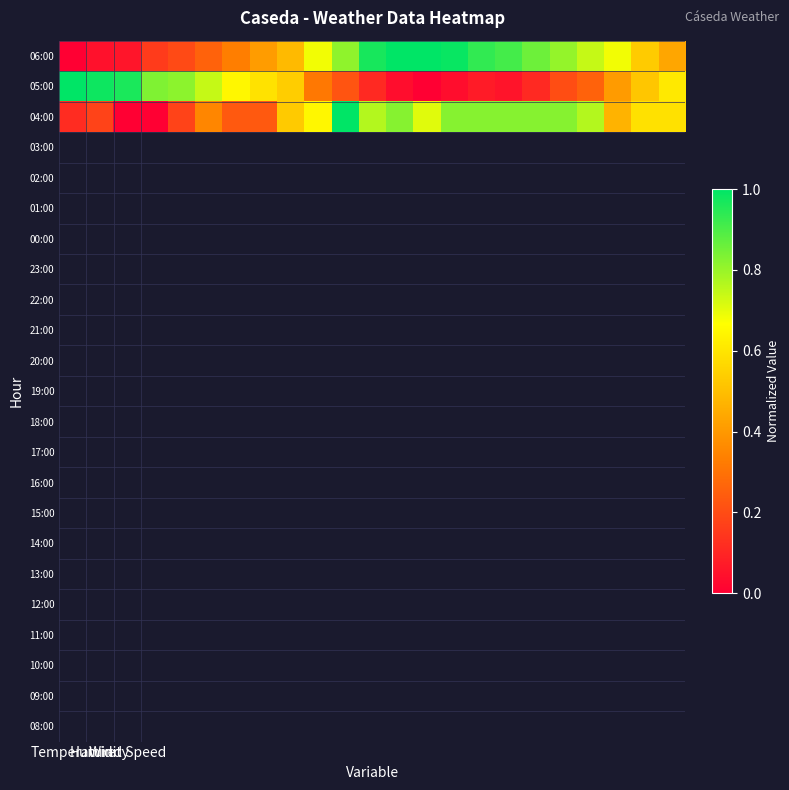

What is the maximum value shown in the chart?

1.0